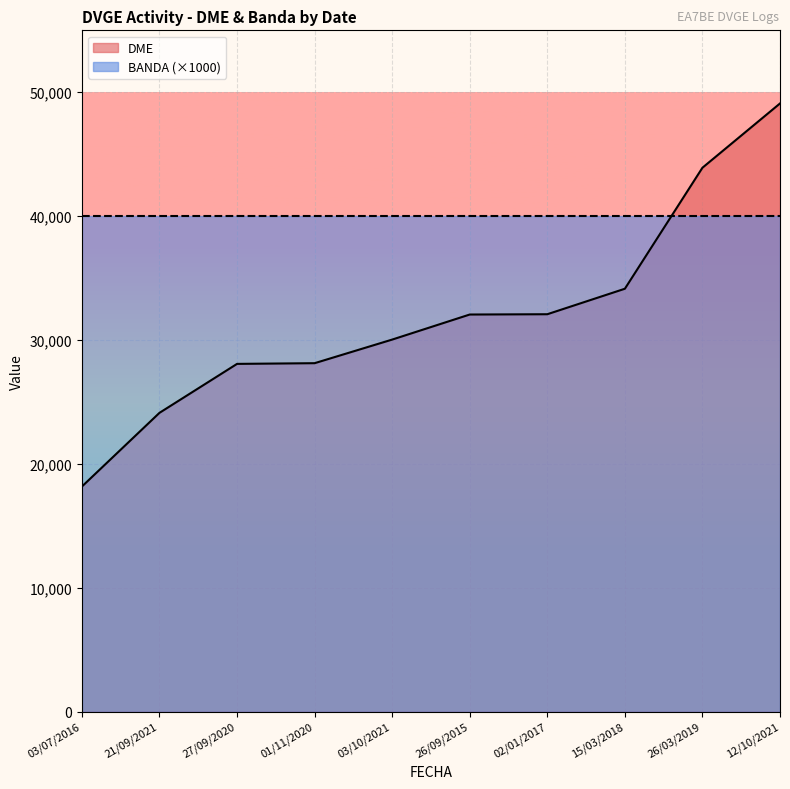

At which label is the value closest to 33630?

15/03/2018